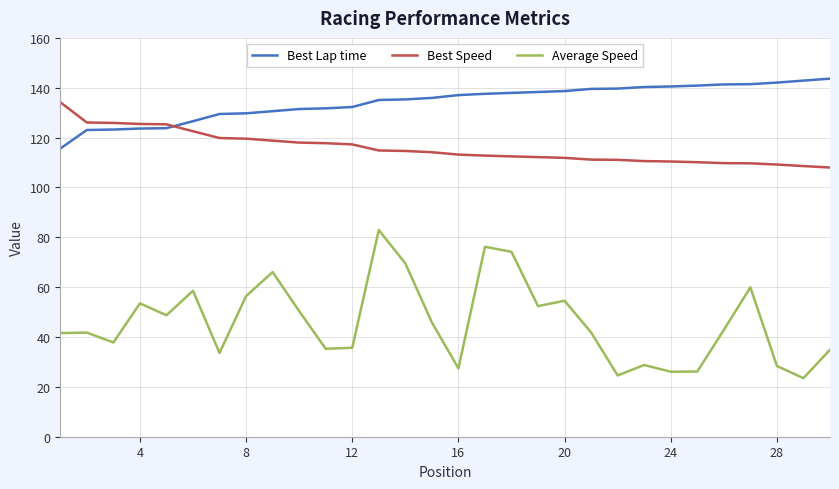

Which series has the largest range (max minus min)?

Average Speed